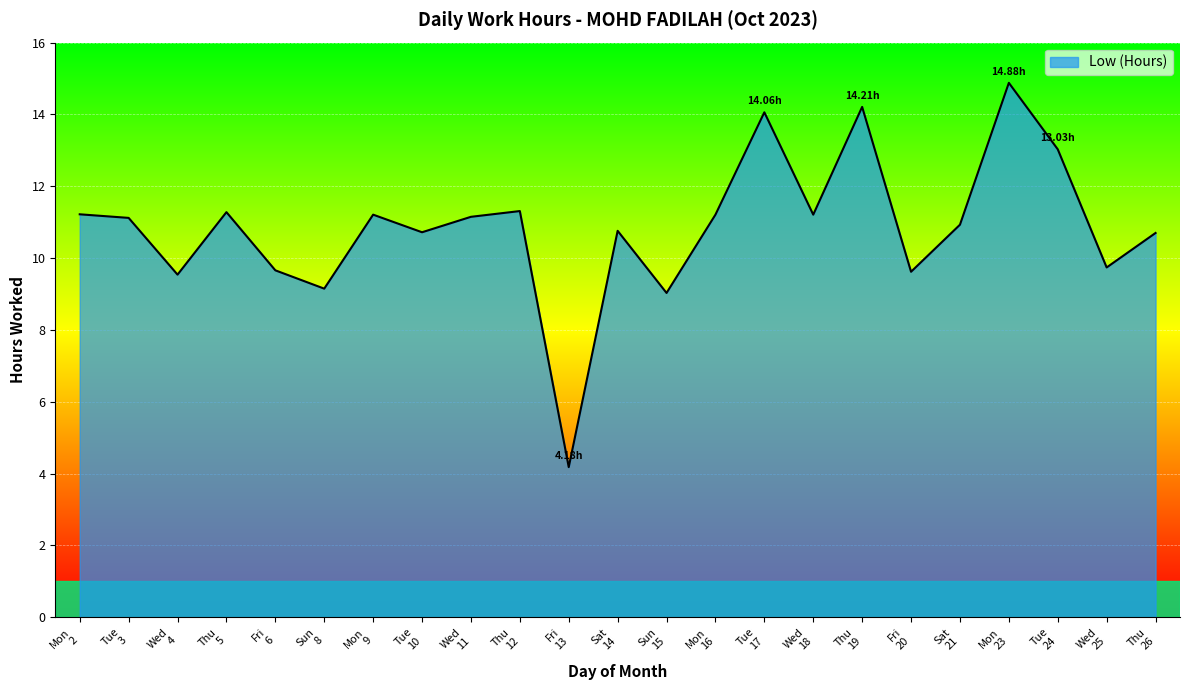

How many lines are shown in the chart?

1